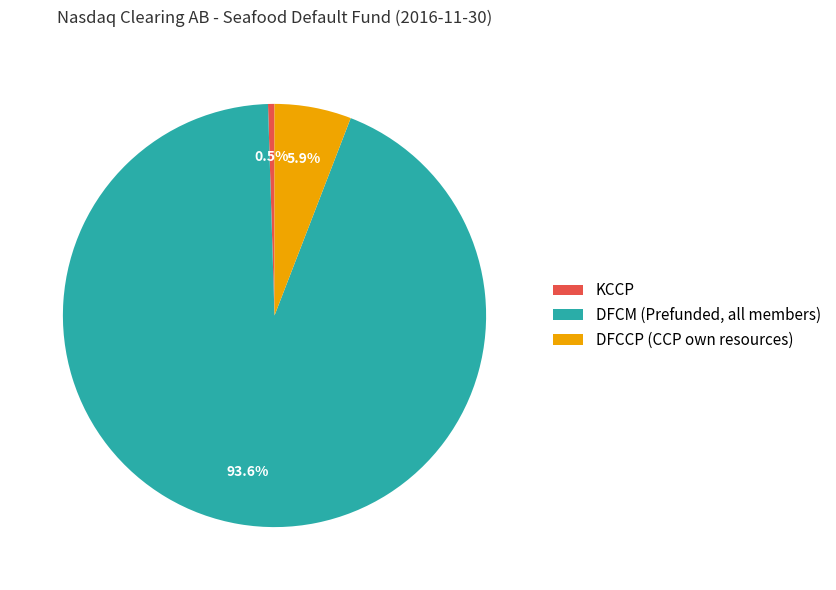

Rank the categories by value from lowest to highest.

KCCP, DFCCP (CCP own resources), DFCM (Prefunded, all members)